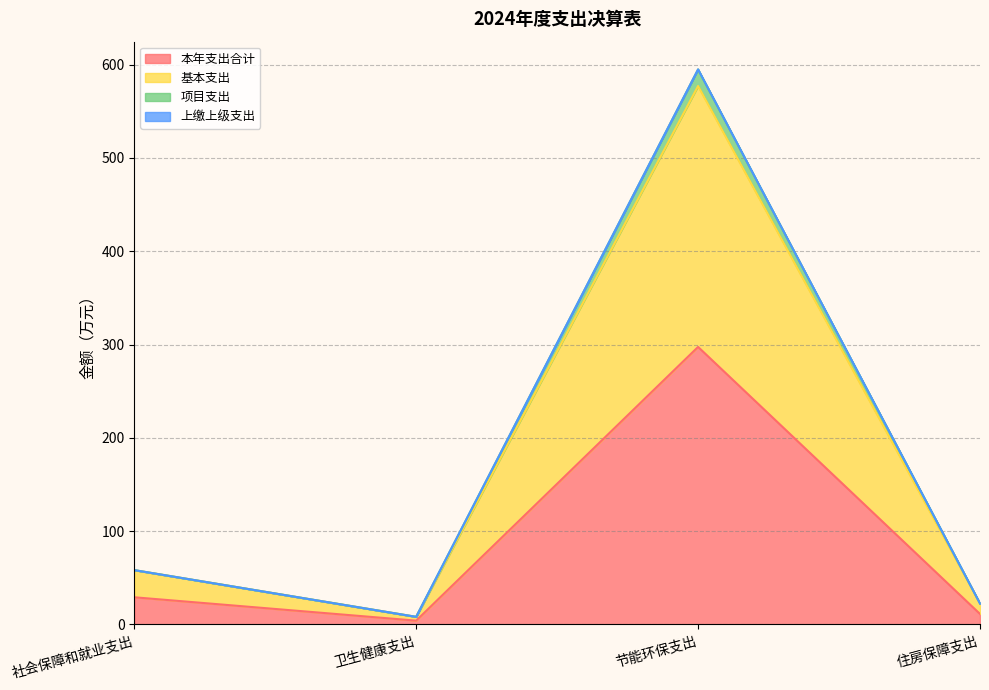

Does the chart have visible grid lines?

Yes